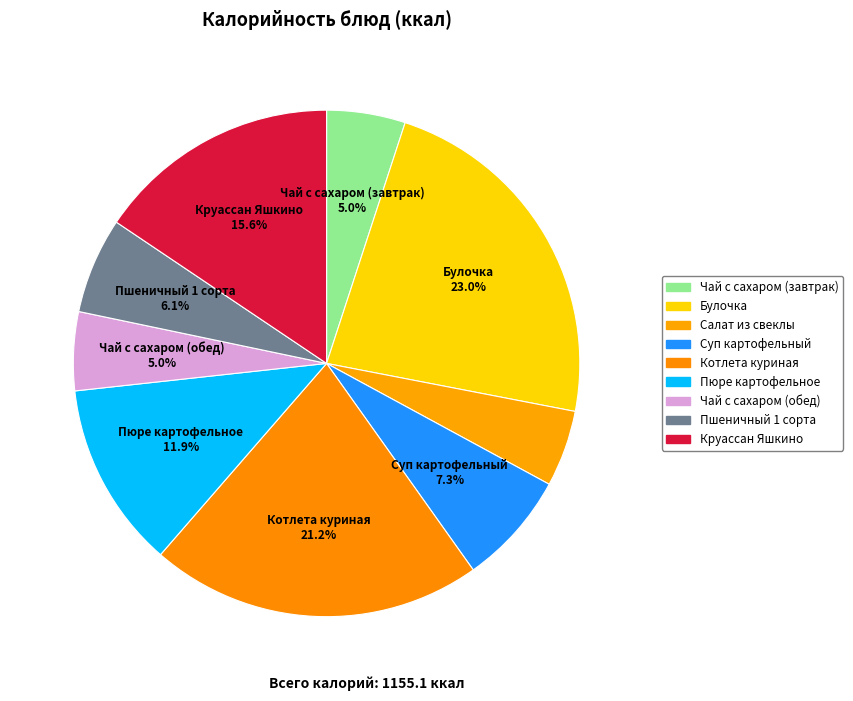

Does Чай с сахаром (обед) represent more than half of the total?

No